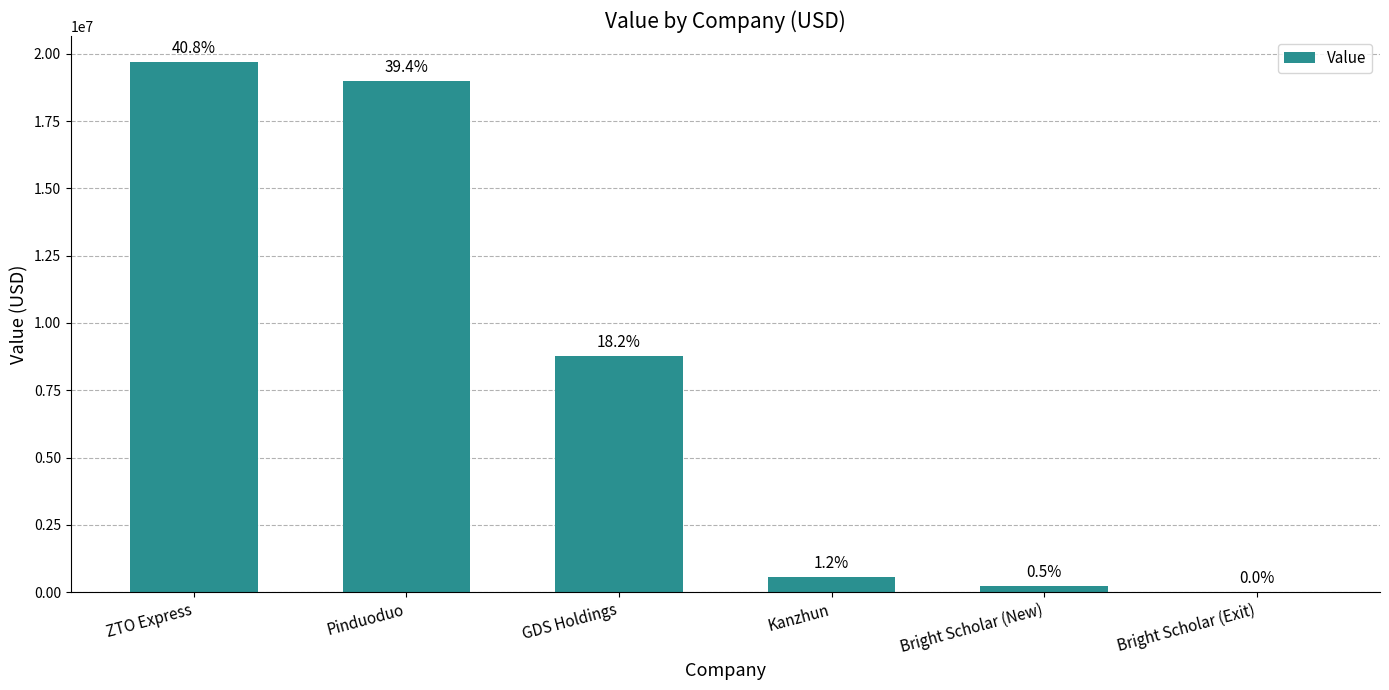

What is the average value?

8033333